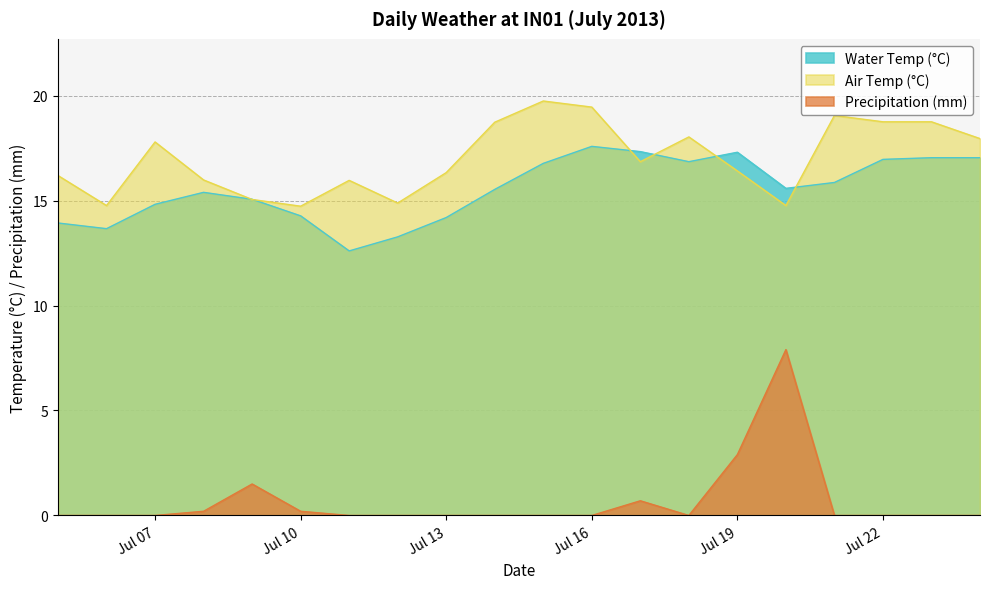

What is the sum of the Water Temp (°C) values at 2013-07-20 and 2013-07-09?

30.6